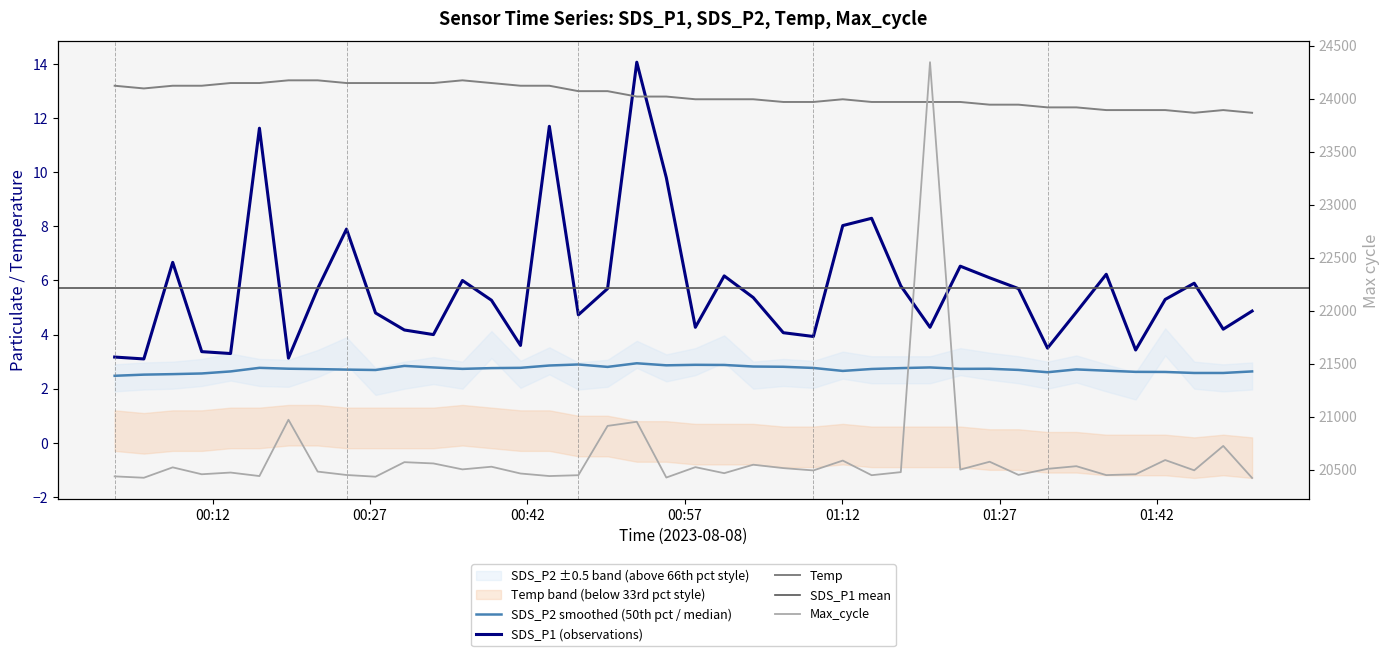

What is the maximum value shown in the chart?

24343.0